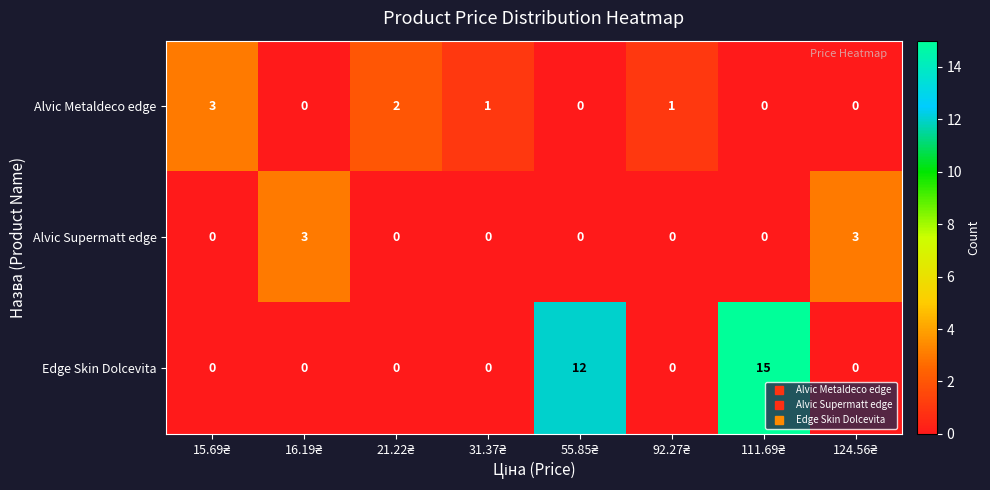

Reading right to left, extract all data points from this chart.

Alvic Metaldeco edge: 0	0	1	0	1	2	0	3
Alvic Supermatt edge: 3	0	0	0	0	0	3	0
Edge Skin Dolcevita: 0	15	0	12	0	0	0	0